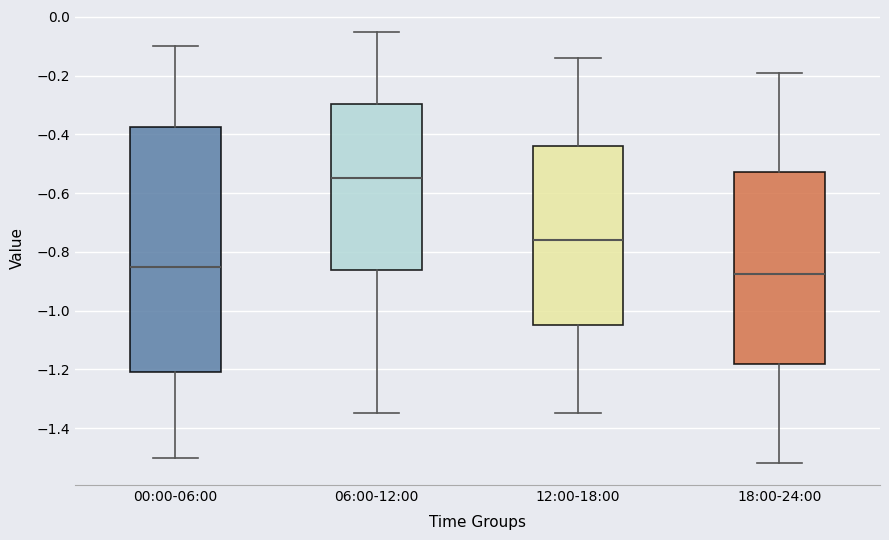

Reading left to right, transcribe this box plot: for each box, give where its median line is, the range the box spans, and where its two whiskers end, as read against the y-axis. The values are not printed on the chart, so give them approximately, as read against the axis.

00:00-06:00: median -0.84, box -1.20 to -0.38, whiskers -1.50 to -0.10
06:00-12:00: median -0.54, box -0.86 to -0.30, whiskers -1.34 to -0.04
12:00-18:00: median -0.76, box -1.04 to -0.44, whiskers -1.34 to -0.14
18:00-24:00: median -0.88, box -1.18 to -0.52, whiskers -1.52 to -0.18